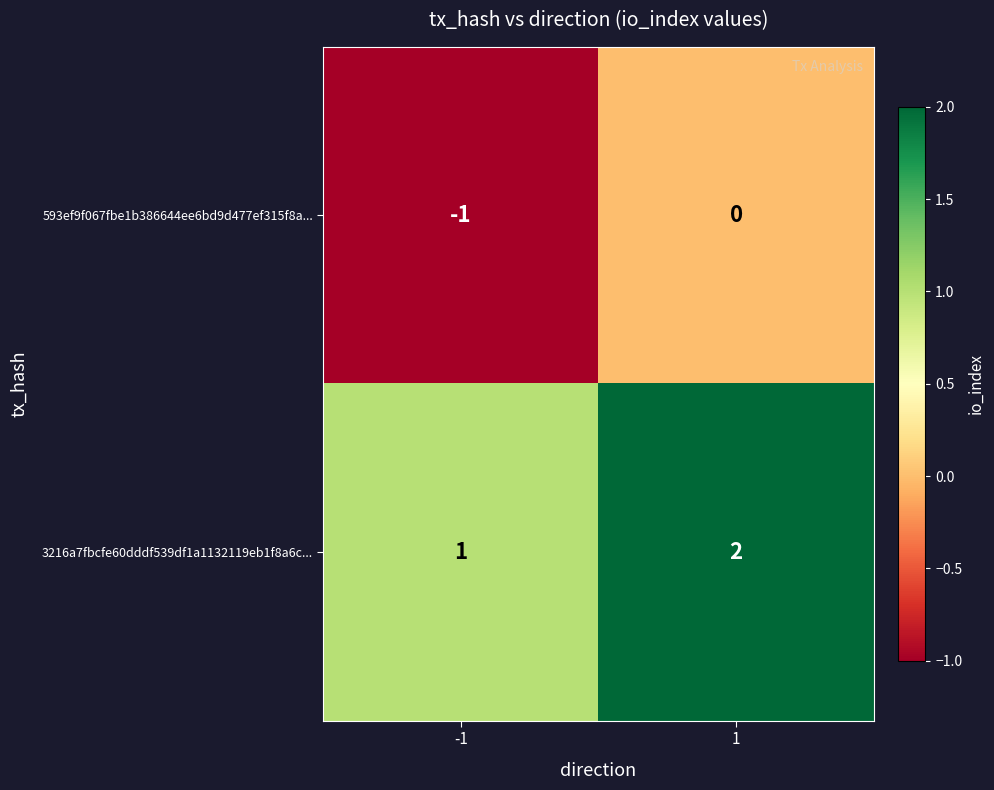

How many data points in 593ef9f067fbe1b386644ee6bd9d477ef315f8a... are less than 0?

1